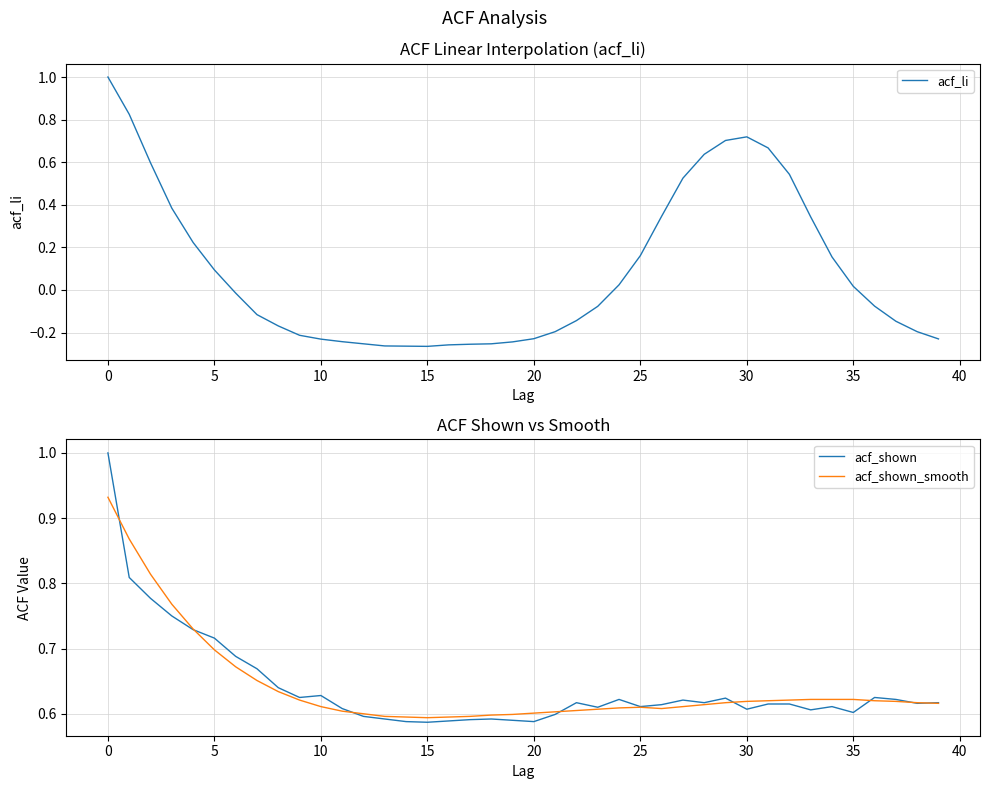

What is the difference between the maximum and second lowest values in the acf_shown series?

0.4